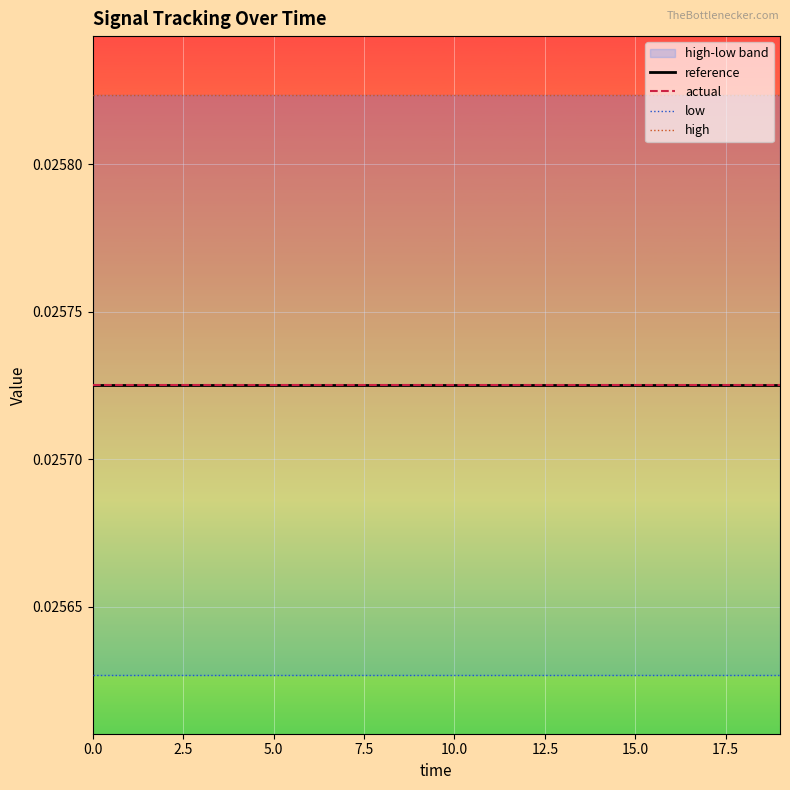

Count the number of categories in the chart.

20